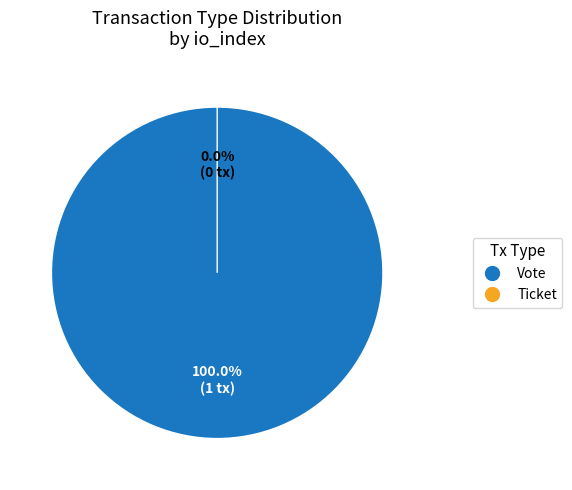

To the nearest percent, what is the difference between the largest and smallest slice percentages?

100%